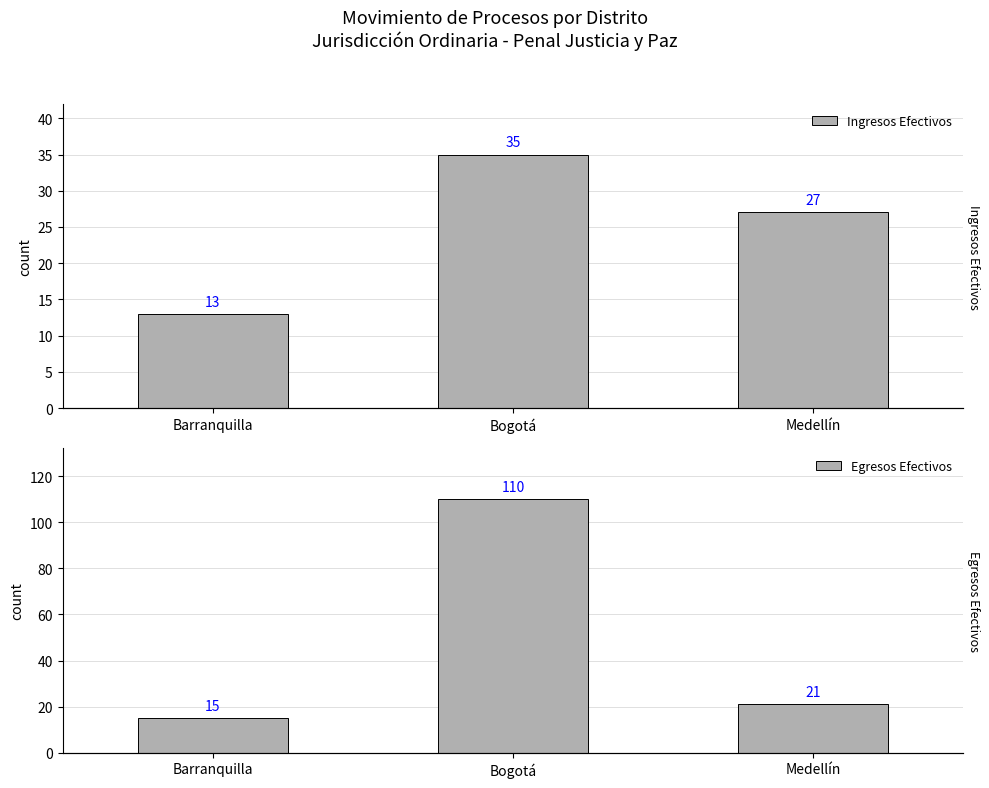

Which series has the largest total across all categories?

Egresos Efectivos